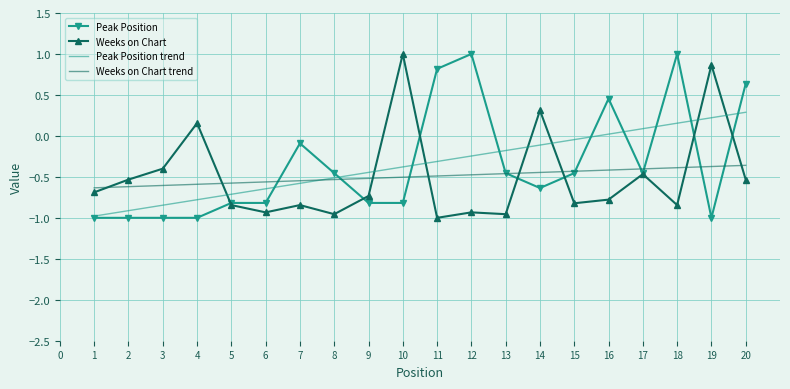

Between 3 and 4, which series saw the biggest shift?

Weeks on Chart